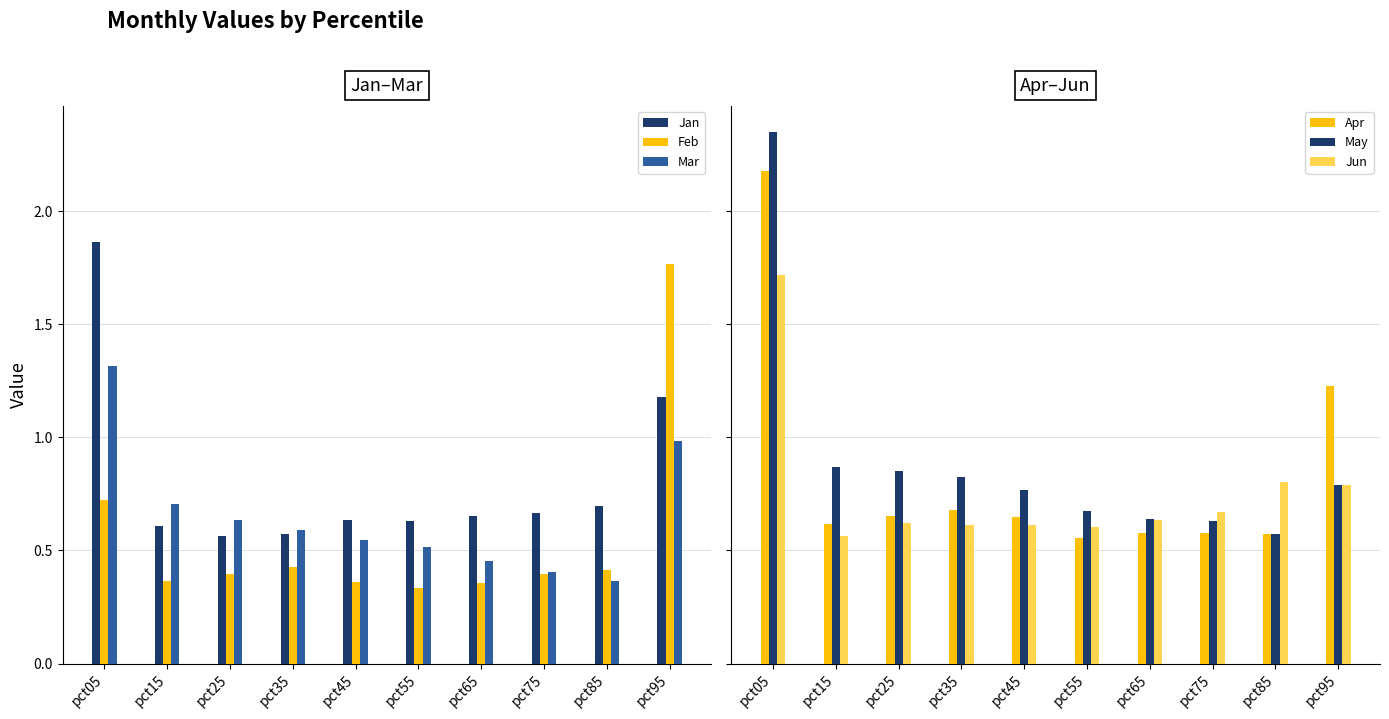

Which series has the largest total across all categories?

May